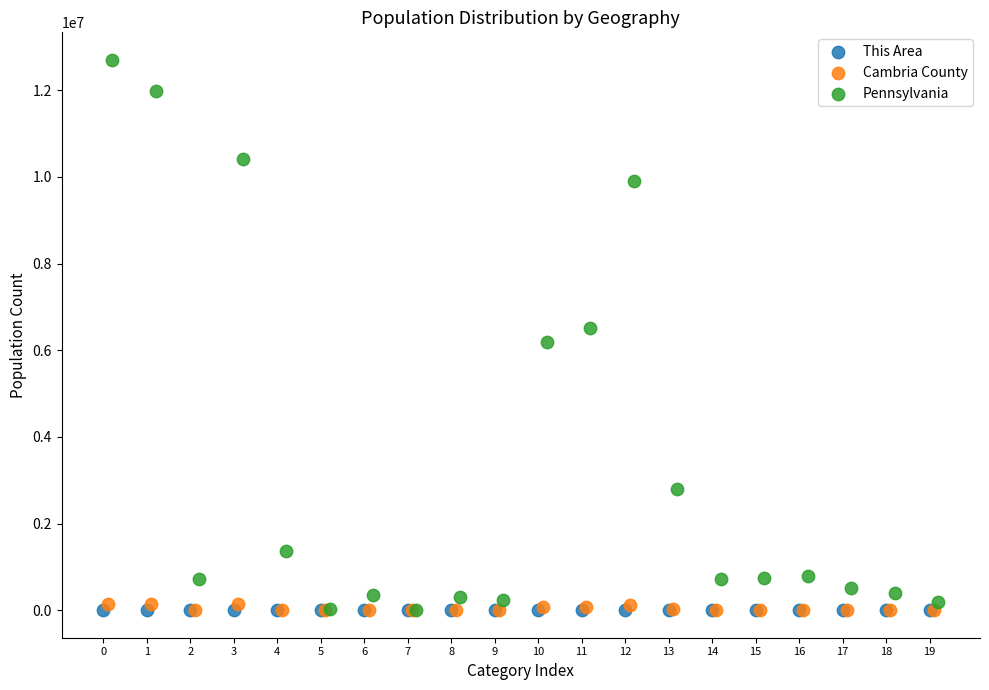

Which series reaches the maximum Y coordinate?

Pennsylvania